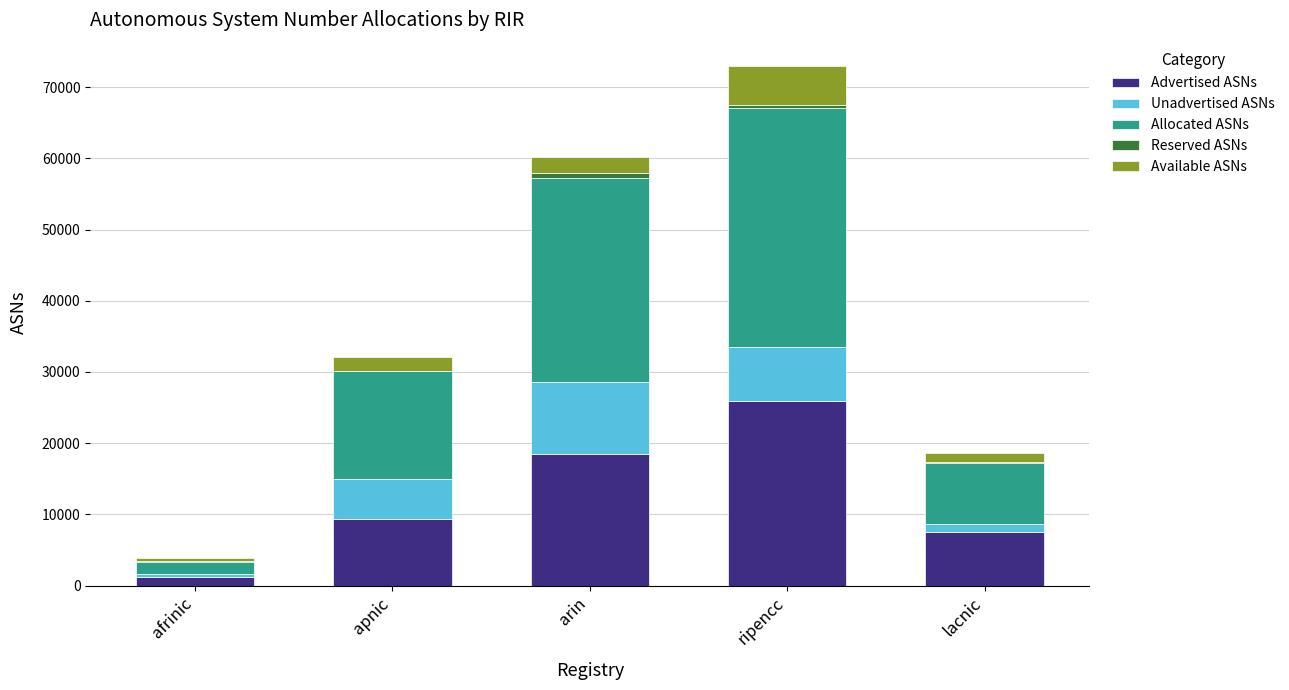

Are the bars grouped side by side (vs. stacked)?

No